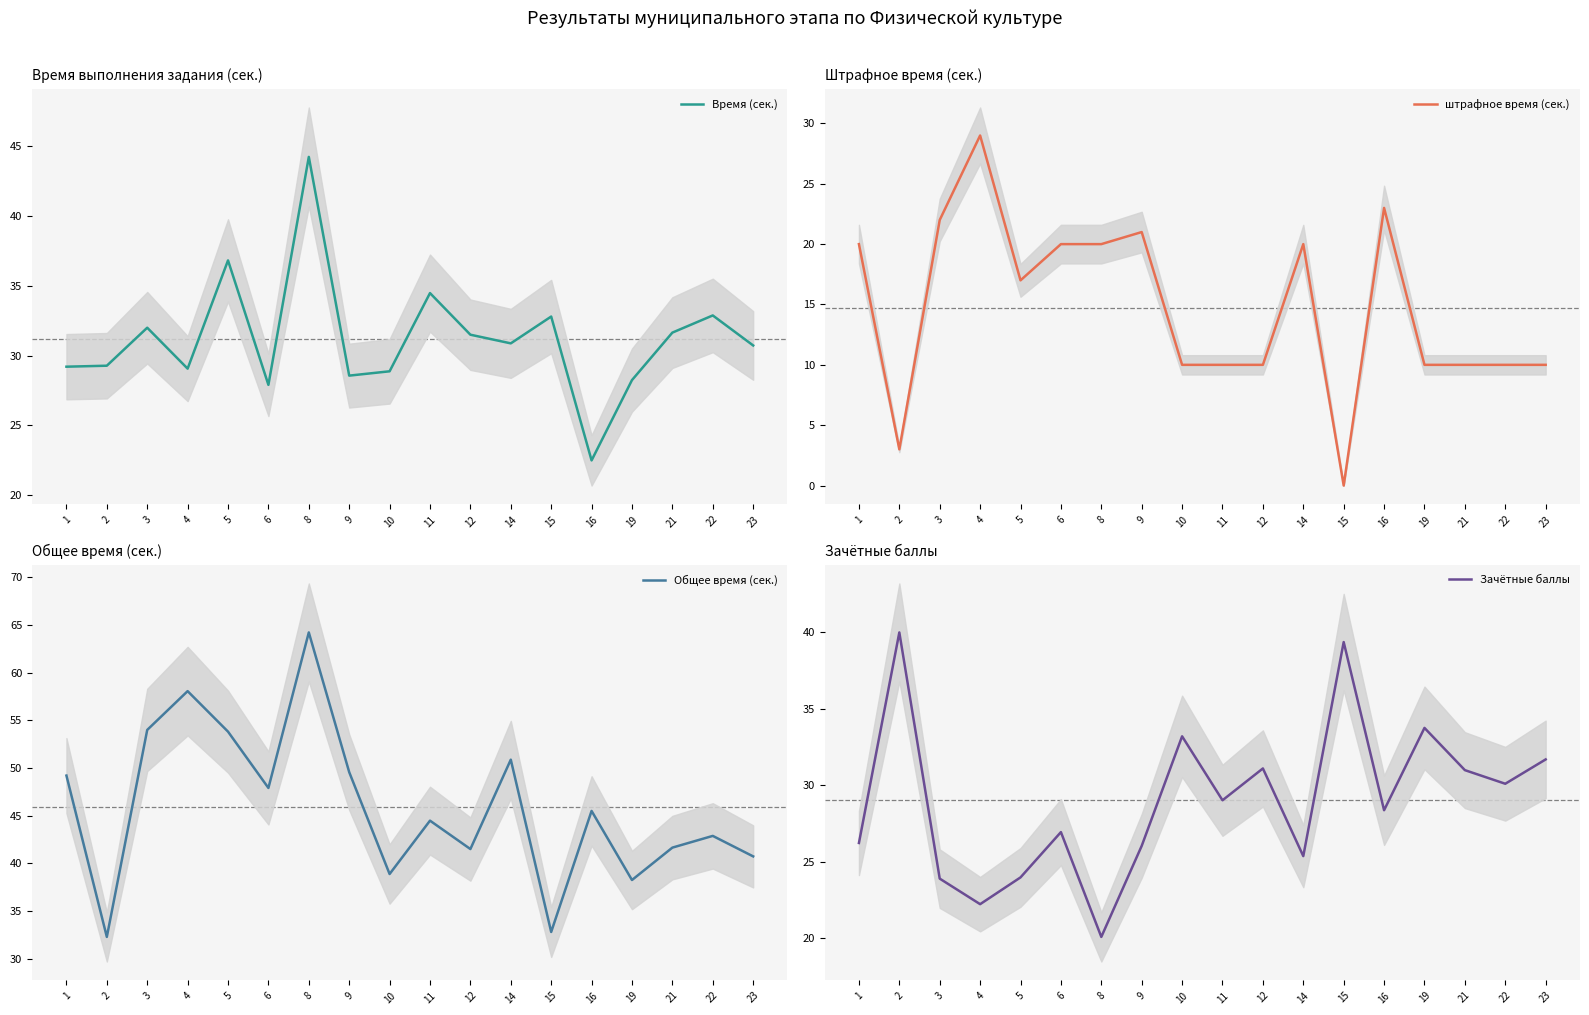

At which category is the sum across all series the highest?

8